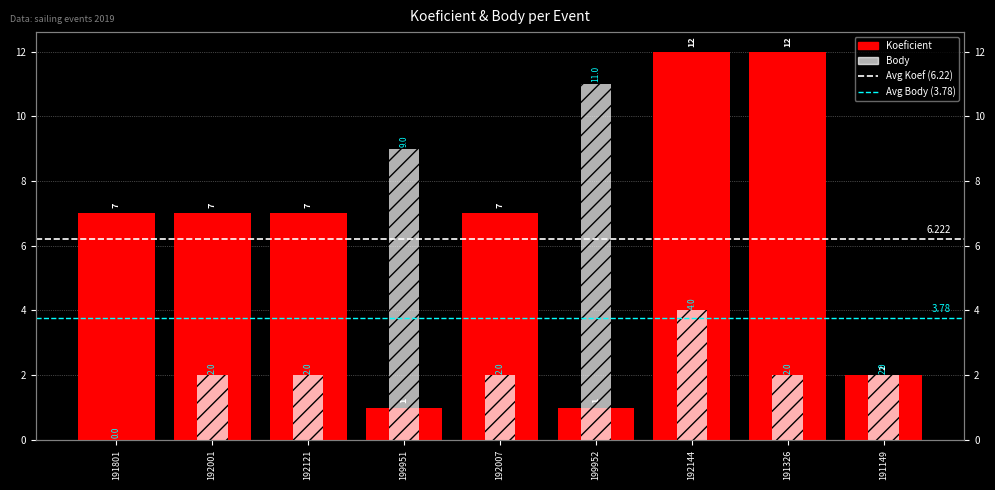

Which label corresponds to the smallest value in the chart?

191801